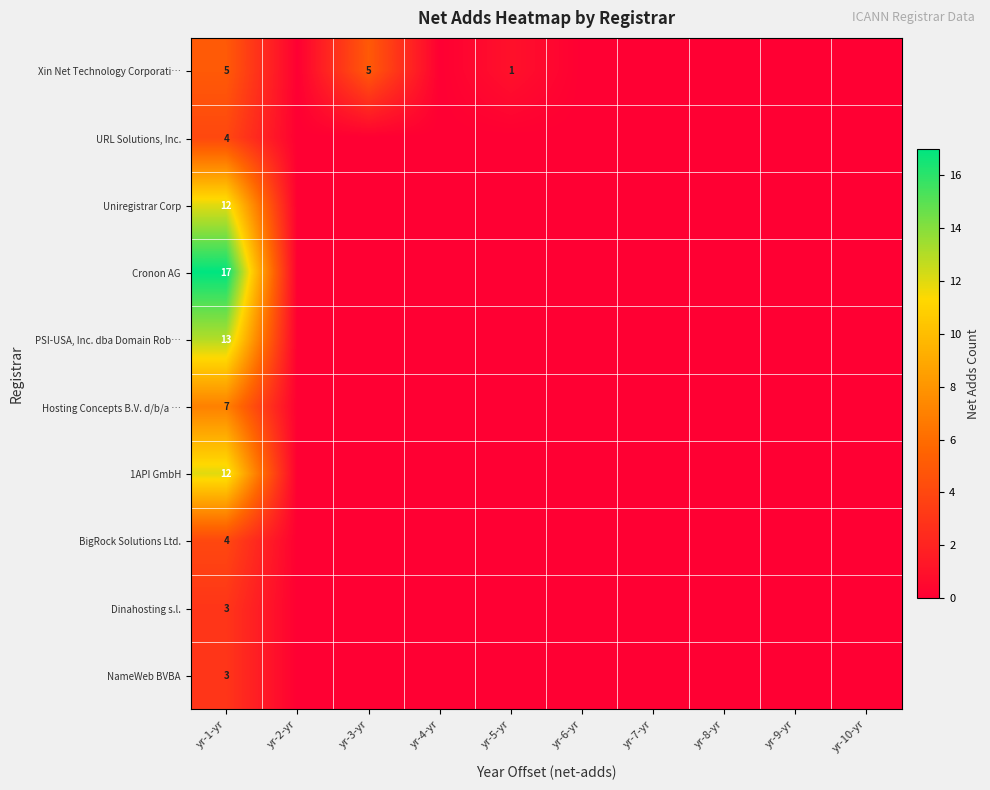

What is the total value across all series at yr-1-yr?

80